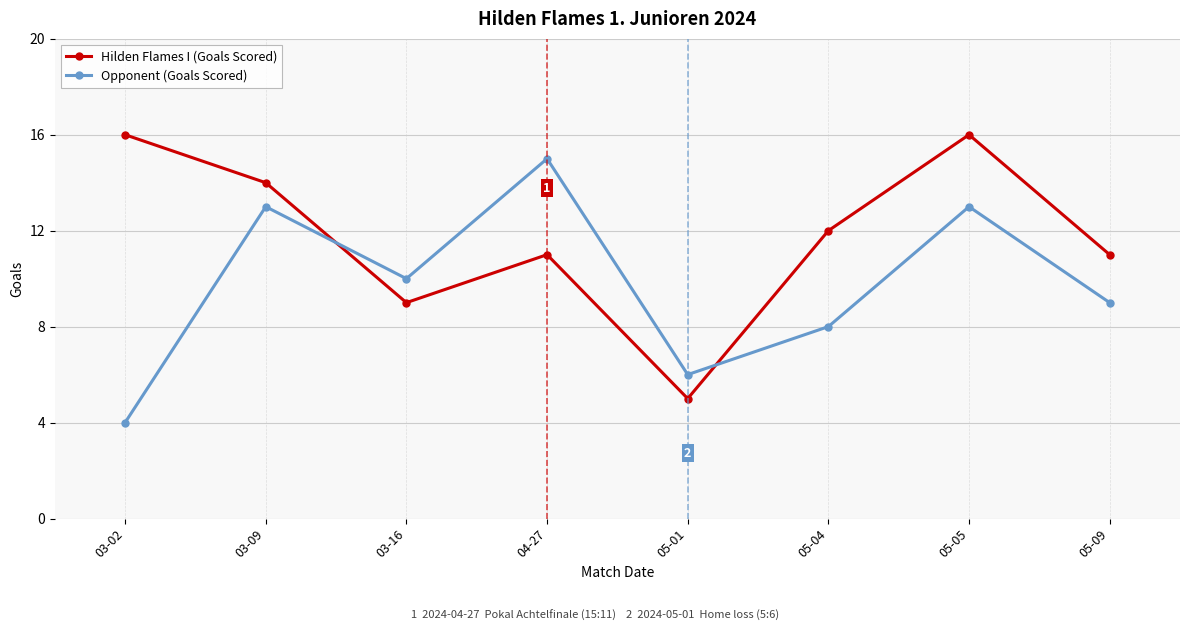

What is the average value of the Hilden Flames I (Goals Scored) series?

12